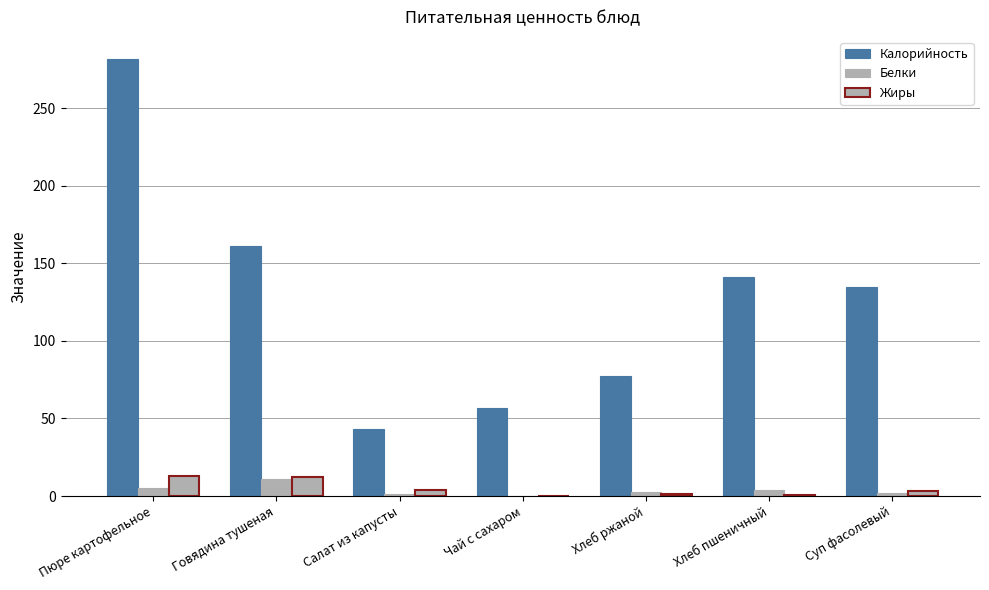

Where is Белки nearest to the value 5?

Пюре картофельное